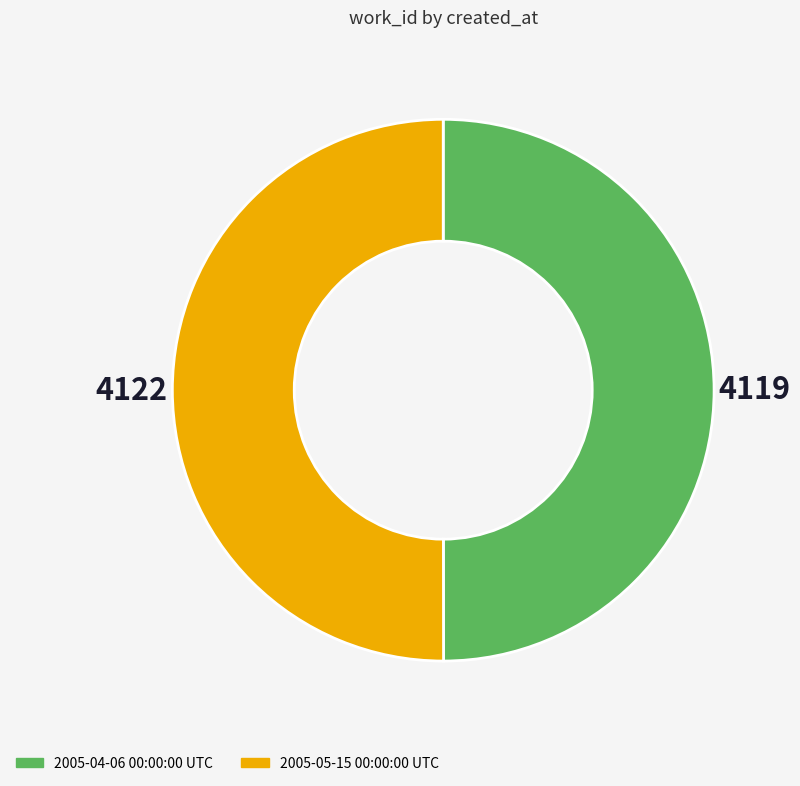

The 2005-05-15 00:00:00 UTC slice represents 50% of the pie. True or false?

True